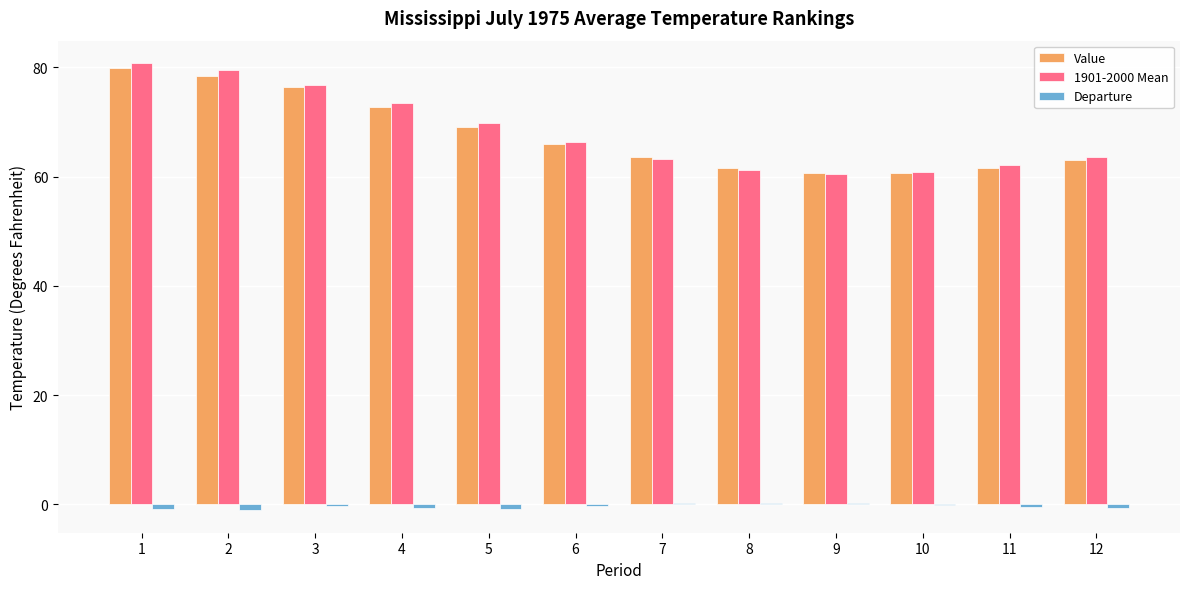

The value of Value at 11 is 13.6. True or false?

False